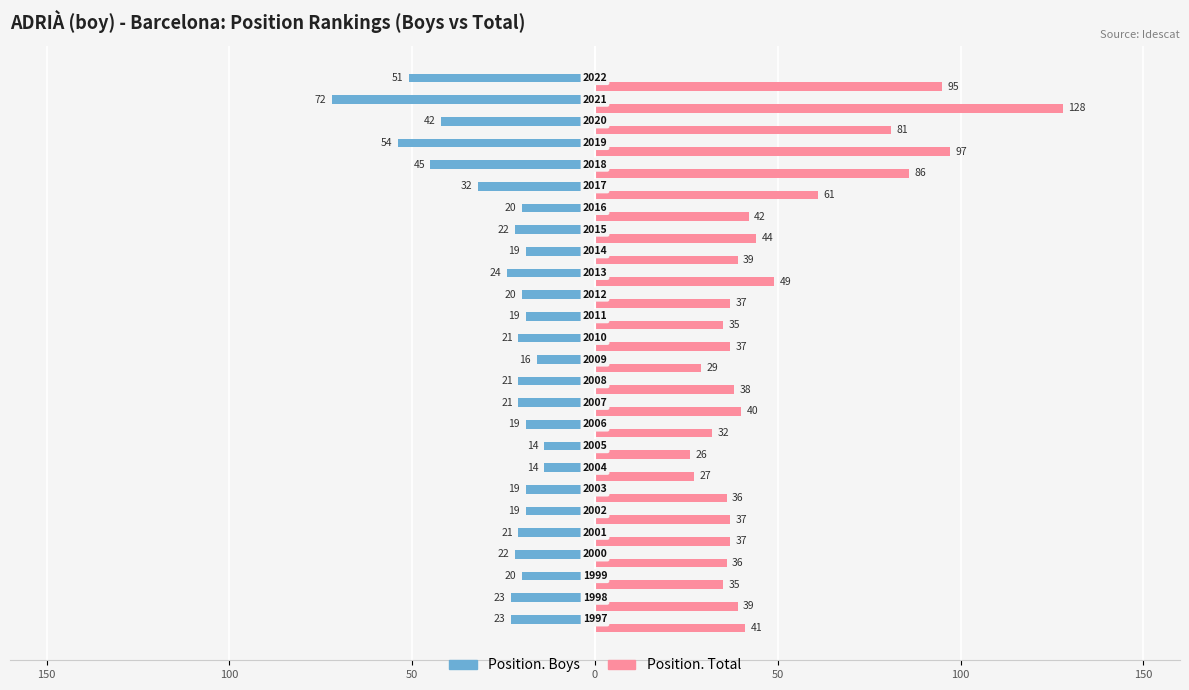

List the series in order of their overall mean, lowest first.

Position. Boys, Position. Total